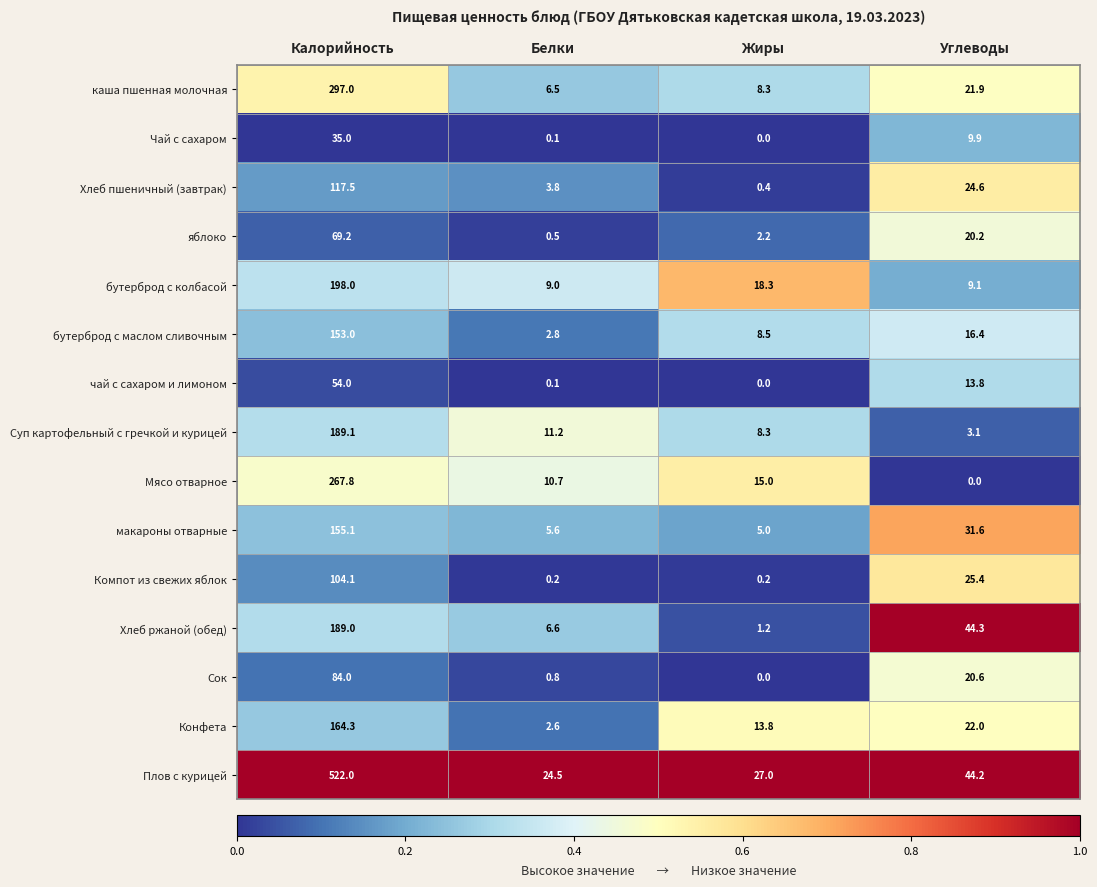

The value of макароны отварные at Белки is 1.7. True or false?

False